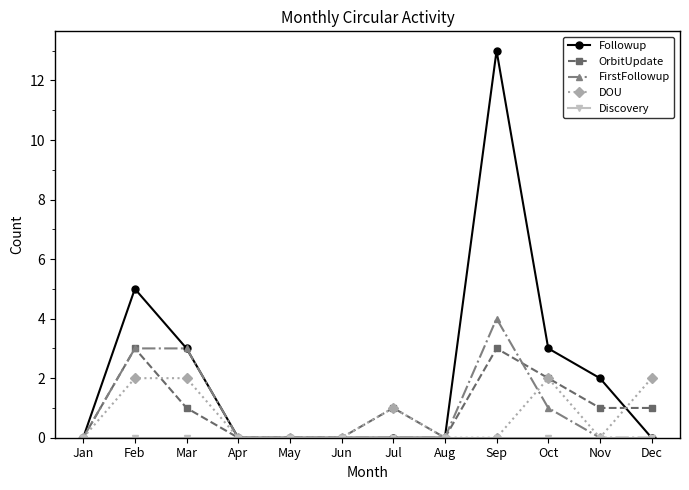

The DOU series shows 1 at Dec. True or false?

False